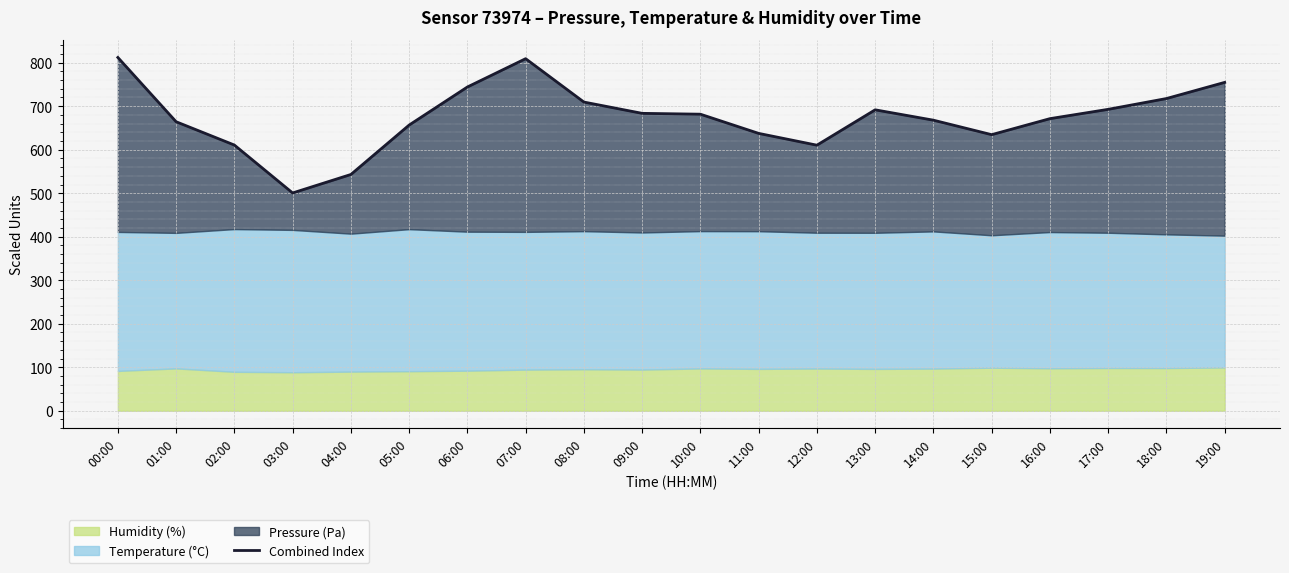

Which category has the lowest value across all series?

03:00